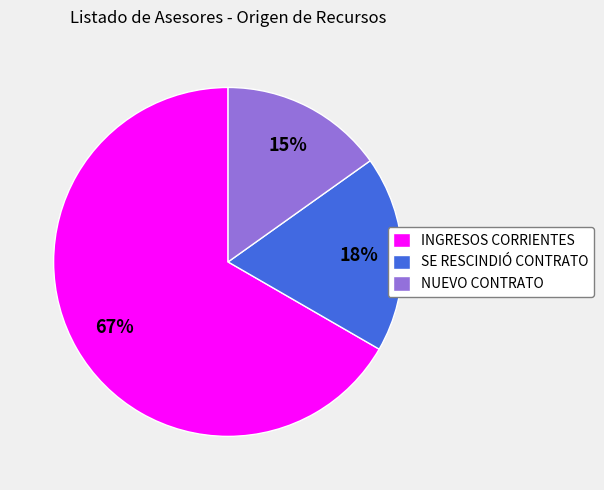

Between NUEVO CONTRATO and INGRESOS CORRIENTES, which is larger?

INGRESOS CORRIENTES